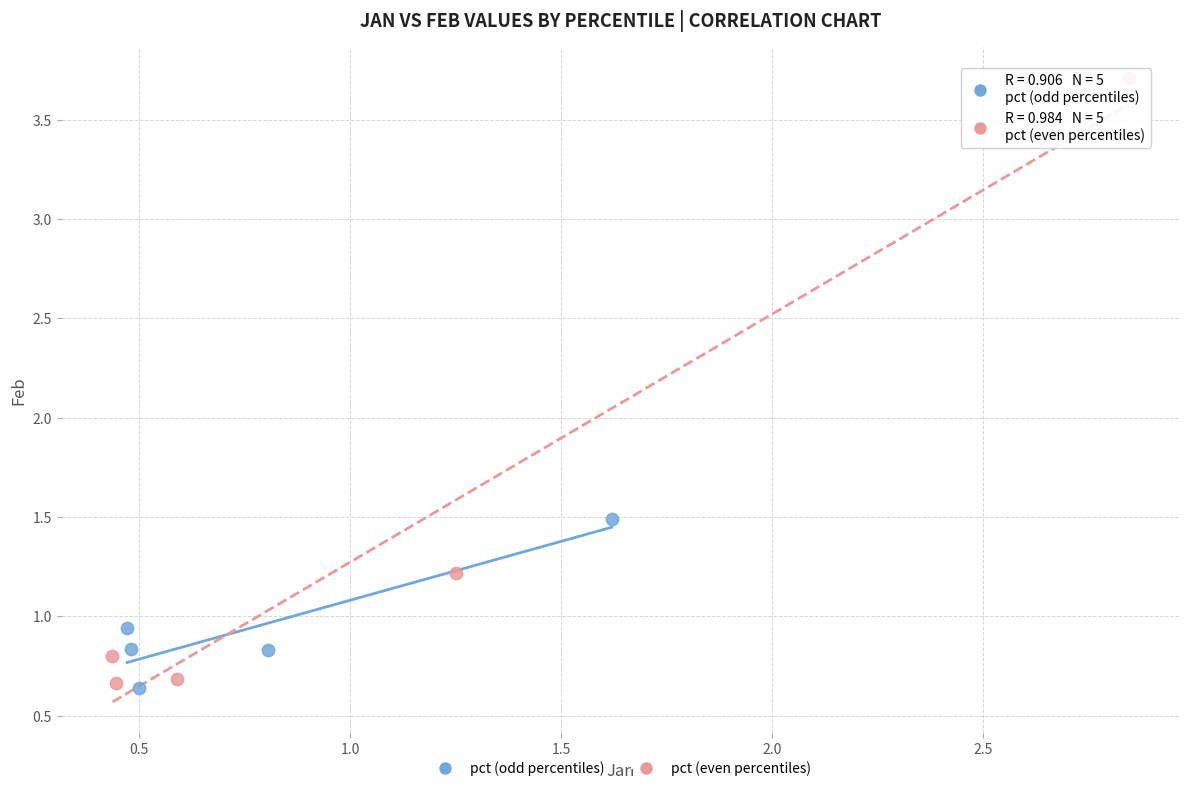

Which series has the largest Y range (max minus min)?

pct (even percentiles)